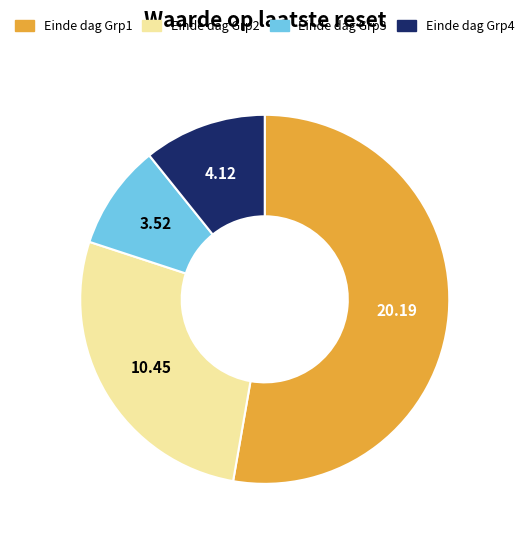

Do Einde dag Grp3 and Einde dag Grp2 together represent more than half of the pie?

No